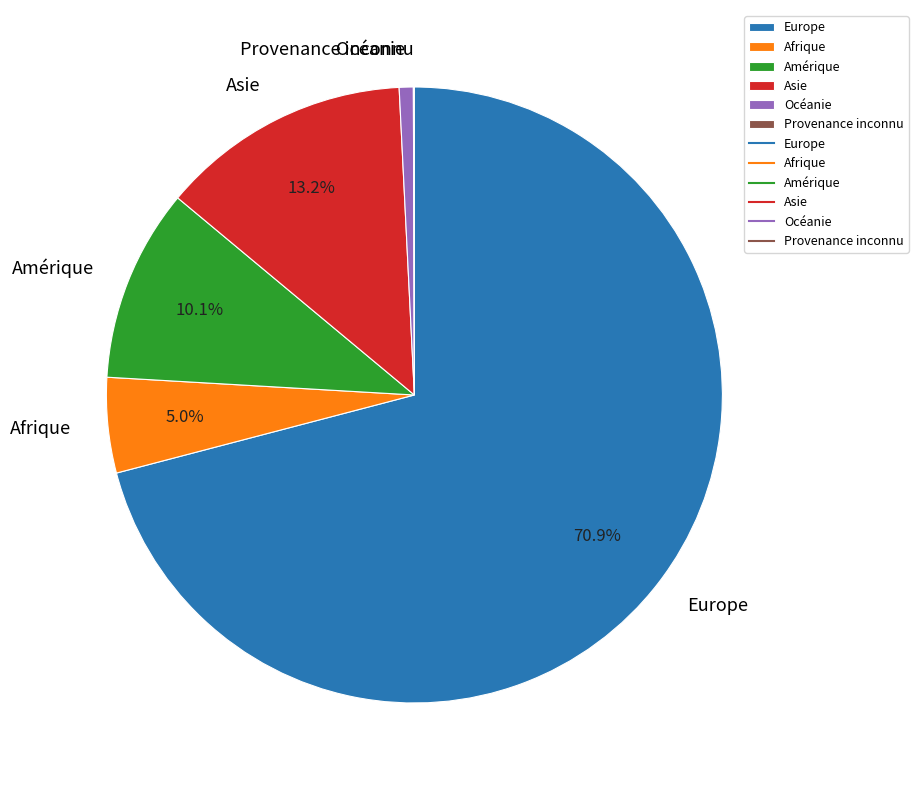

Which category accounts for the majority?

Europe